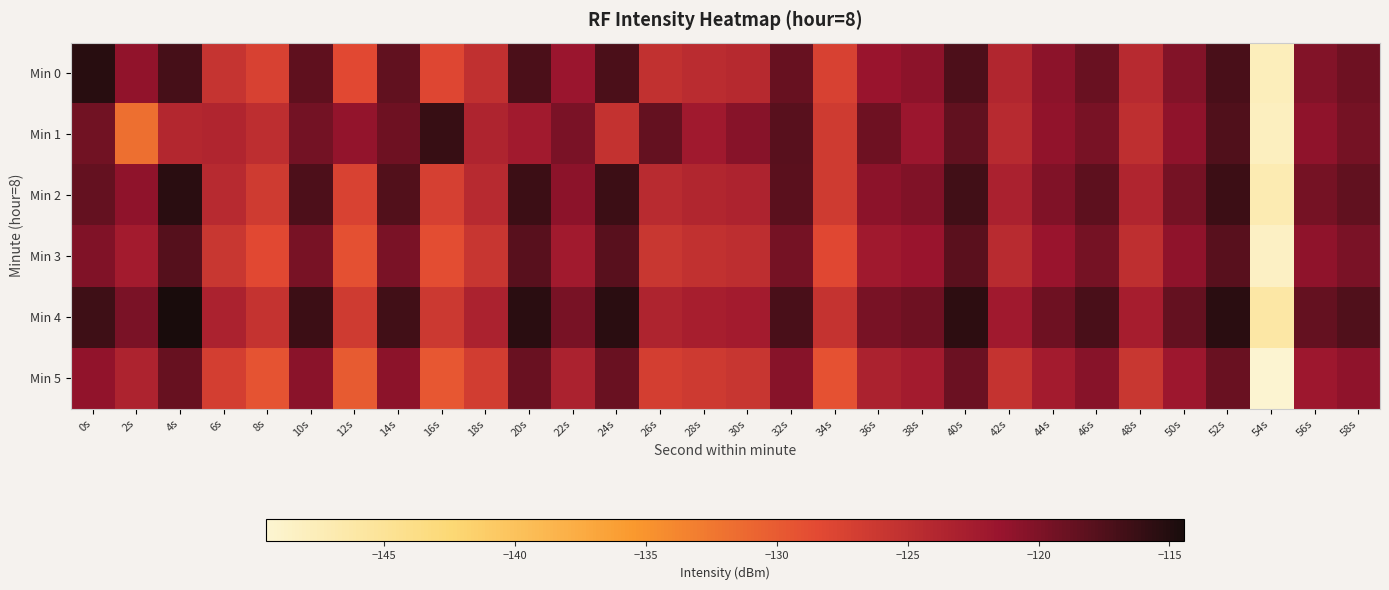

Reading left to right, transcribe all the data shown in this chart.

Min 0: 0s=-115.3	2s=-121.1	4s=-116.9	6s=-125.8	8s=-127.4	10s=-118.4	12s=-128.3	14s=-118.5	16s=-128.1	18s=-125.2	20s=-117.2	22s=-121.6	24s=-117.2	26s=-125.3	28s=-124.7	30s=-124.2	32s=-118.8	34s=-127.4	36s=-121.5	38s=-120.8	40s=-117.4	42s=-123.8	44s=-120.8	46s=-118.9	48s=-124.3	50s=-120.2	52s=-117.2	54s=-147.8	56s=-120.2	58s=-119.2
Min 1: 0s=-119.3	2s=-131.7	4s=-123.9	6s=-123.6	8s=-124.9	10s=-119.5	12s=-121.2	14s=-119.1	16s=-116.1	18s=-123.6	20s=-122.3	22s=-119.9	24s=-125.4	26s=-118.7	28s=-122.1	30s=-120.5	32s=-117.9	34s=-126.5	36s=-119.2	38s=-121.8	40s=-118.4	42s=-124.3	44s=-121.1	46s=-119.7	48s=-125.0	50s=-120.9	52s=-117.5	54s=-148.1	56s=-120.9	58s=-119.5
Min 2: 0s=-118.5	2s=-120.9	4s=-115.4	6s=-124.3	8s=-126.5	10s=-117.4	12s=-127.5	14s=-117.7	16s=-127.2	18s=-124.3	20s=-116.4	22s=-120.8	24s=-116.4	26s=-124.5	28s=-123.9	30s=-123.4	32s=-118.1	34s=-126.5	36s=-120.8	38s=-120.1	40s=-116.7	42s=-123.1	44s=-120.1	46s=-118.2	48s=-123.7	50s=-119.5	52s=-116.5	54s=-147.1	56s=-119.5	58s=-118.5
Min 3: 0s=-120.1	2s=-122.5	4s=-117.8	6s=-126.0	8s=-128.3	10s=-119.7	12s=-129.0	14s=-119.8	16s=-128.7	18s=-125.9	20s=-117.9	22s=-122.3	24s=-117.9	26s=-126.0	28s=-125.4	30s=-124.9	32s=-119.5	34s=-128.1	36s=-122.2	38s=-121.5	40s=-118.1	42s=-124.5	44s=-121.5	46s=-119.6	48s=-125.0	50s=-120.9	52s=-117.9	54s=-148.5	56s=-120.9	58s=-119.9
Min 4: 0s=-116.5	2s=-119.9	4s=-114.4	6s=-123.3	8s=-125.5	10s=-116.4	12s=-126.5	14s=-116.7	16s=-126.2	18s=-123.3	20s=-115.4	22s=-119.8	24s=-115.4	26s=-123.5	28s=-122.9	30s=-122.4	32s=-117.1	34s=-125.5	36s=-119.8	38s=-119.1	40s=-115.7	42s=-122.1	44s=-119.1	46s=-117.2	48s=-122.7	50s=-118.5	52s=-115.5	54s=-146.1	56s=-118.5	58s=-117.5
Min 5: 0s=-121.1	2s=-123.5	4s=-118.8	6s=-127.0	8s=-129.3	10s=-120.7	12s=-130.0	14s=-120.8	16s=-129.7	18s=-126.9	20s=-118.9	22s=-123.3	24s=-118.9	26s=-127.0	28s=-126.4	30s=-125.9	32s=-120.5	34s=-129.1	36s=-123.2	38s=-122.5	40s=-119.1	42s=-125.5	44s=-122.5	46s=-120.6	48s=-126.0	50s=-121.9	52s=-118.9	54s=-149.5	56s=-121.9	58s=-120.9